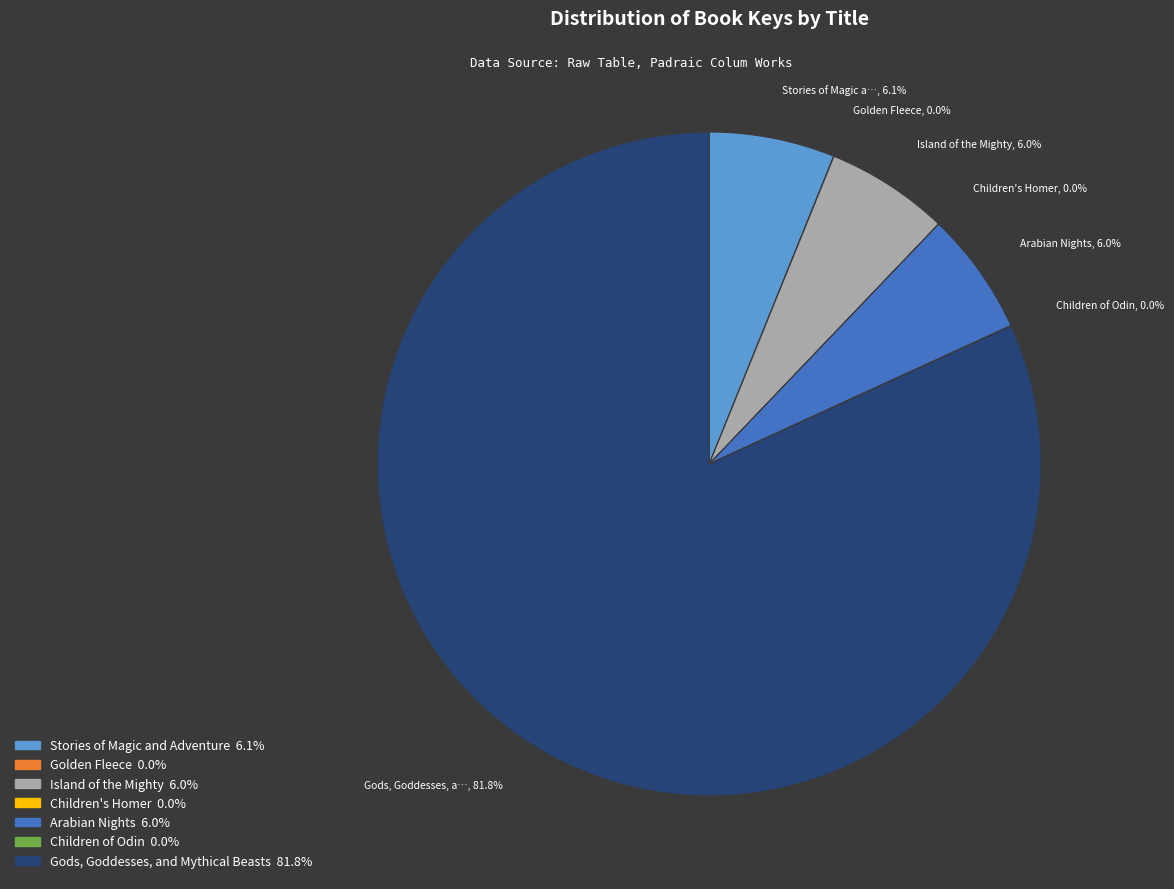

The Arabian Nights slice represents 6% of the pie. True or false?

True